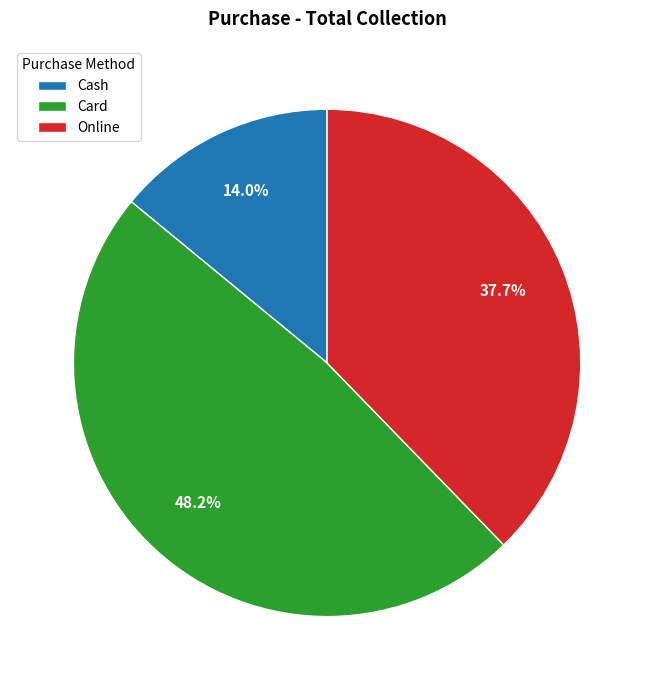

The Cash slice represents 14% of the pie. True or false?

True